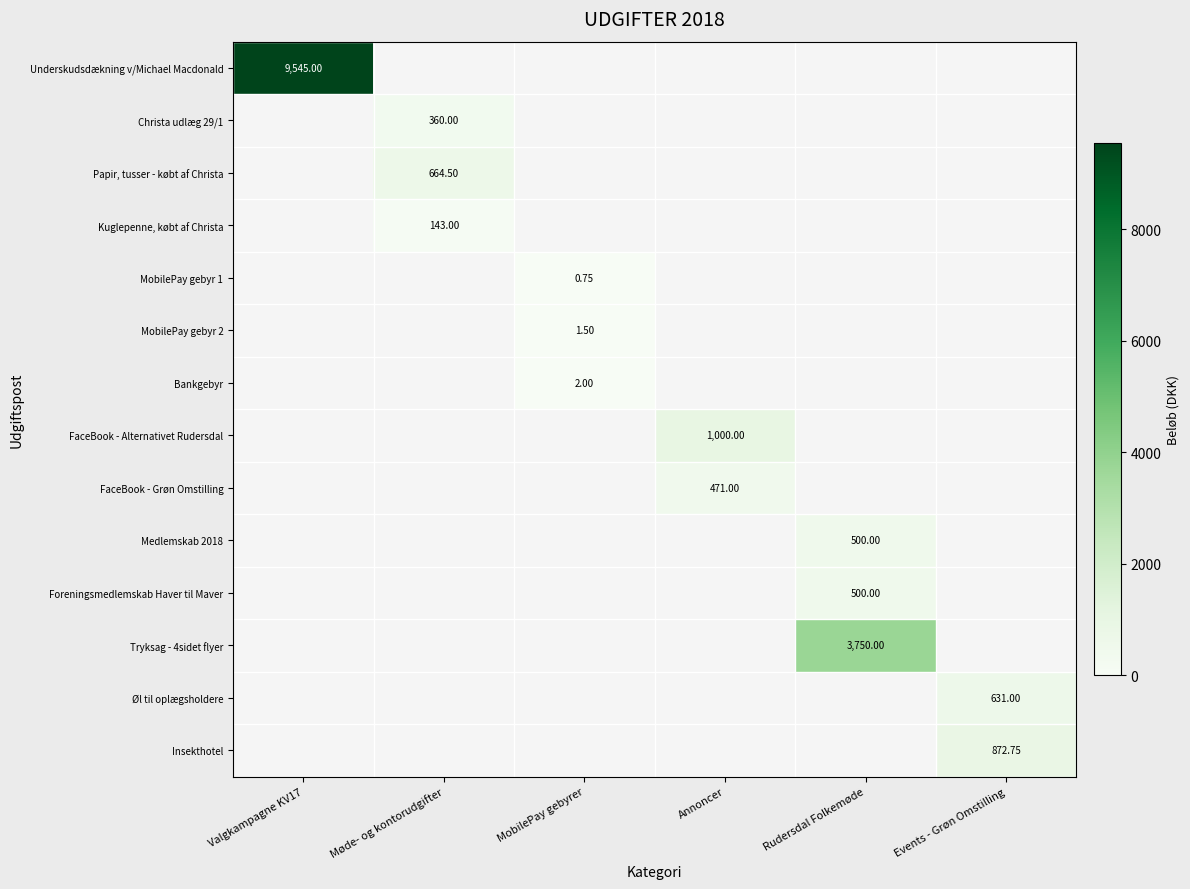

What is the maximum value shown in the chart?

9545.0